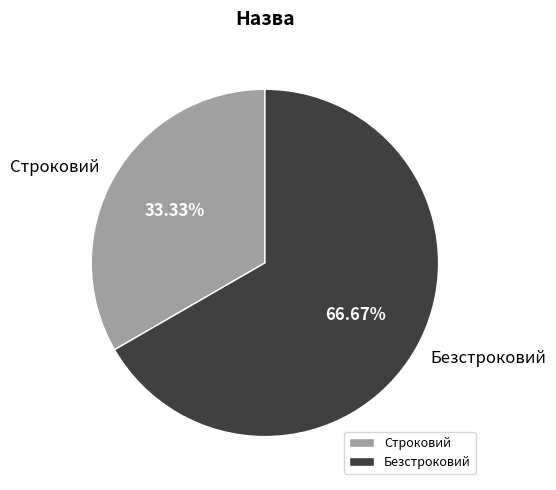

Is it true that Безстроковий is 67% of the pie?

True